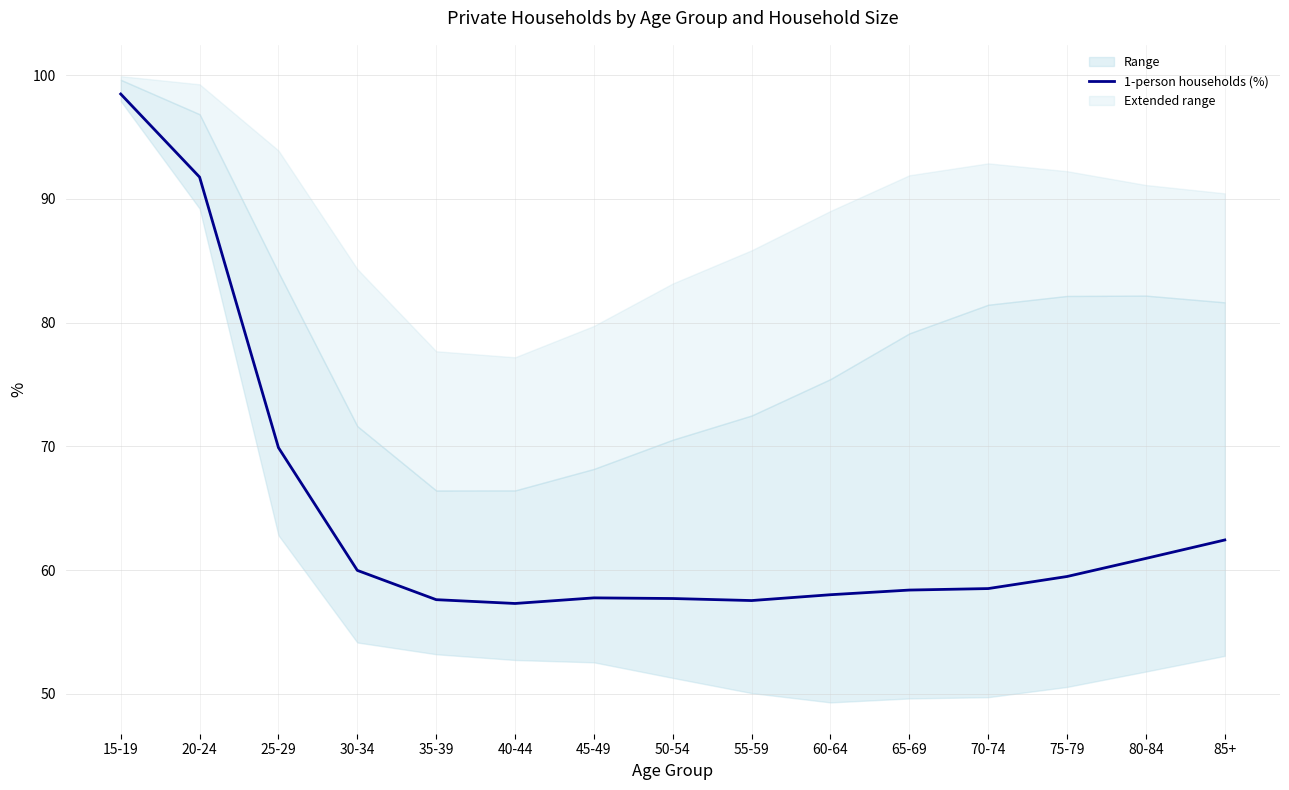

Rank the categories by value from highest to lowest.

15-19, 20-24, 25-29, 85+, 80-84, 30-34, 75-79, 70-74, 65-69, 60-64, 45-49, 50-54, 35-39, 55-59, 40-44